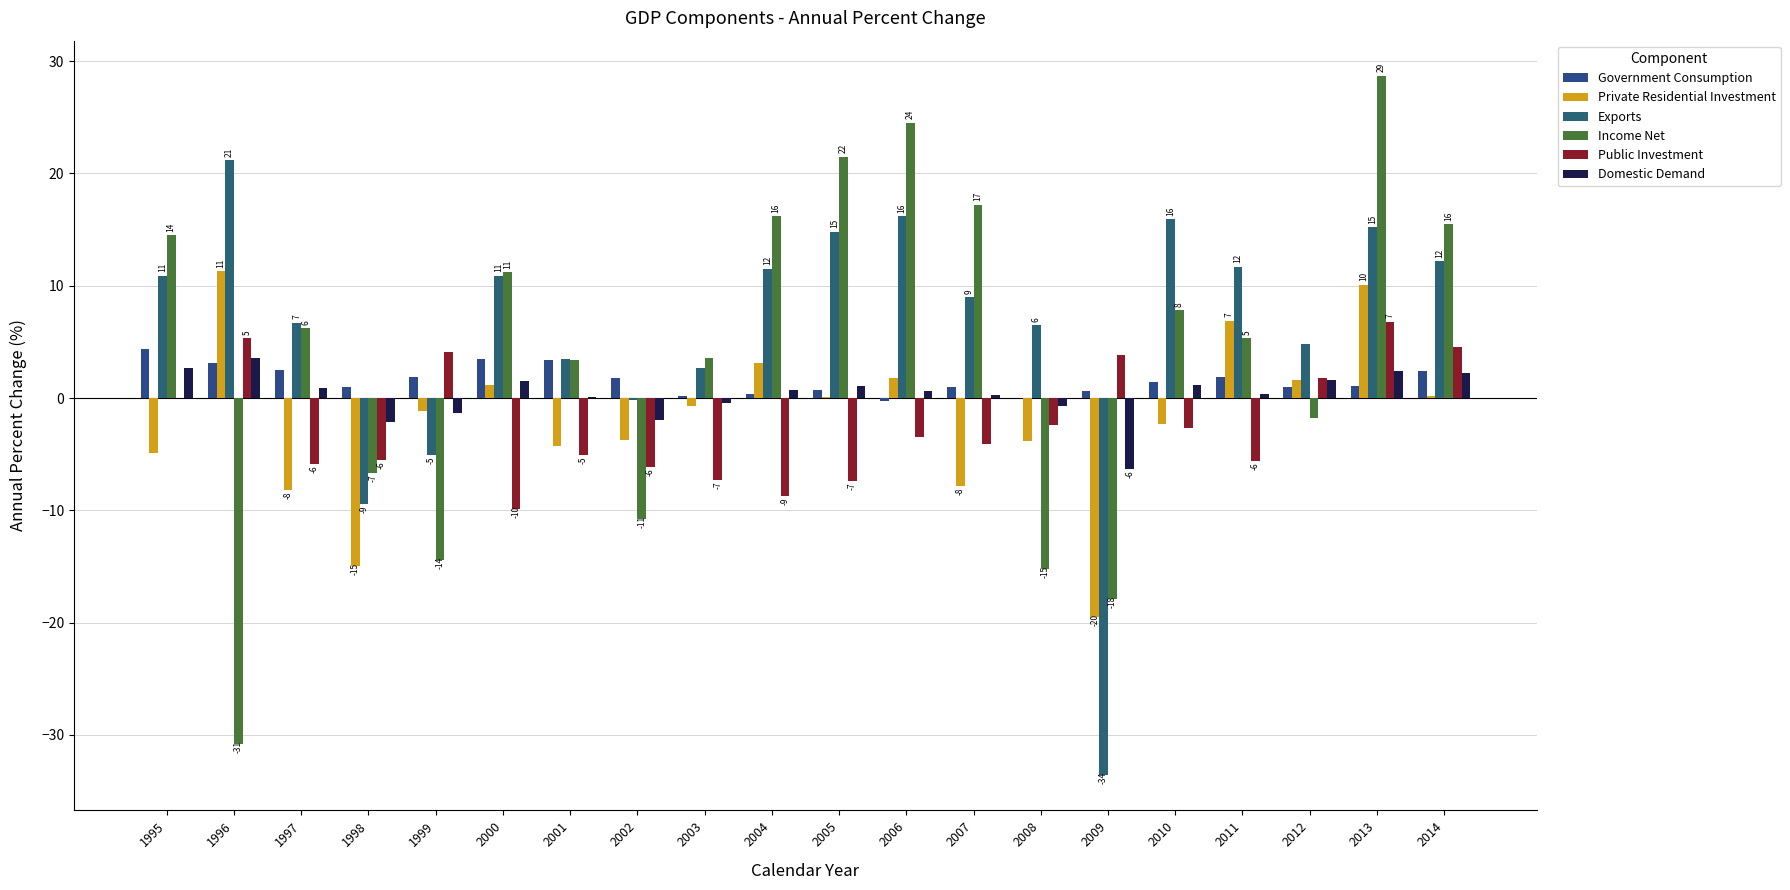

What is the total value across all series at 2014?

37.0